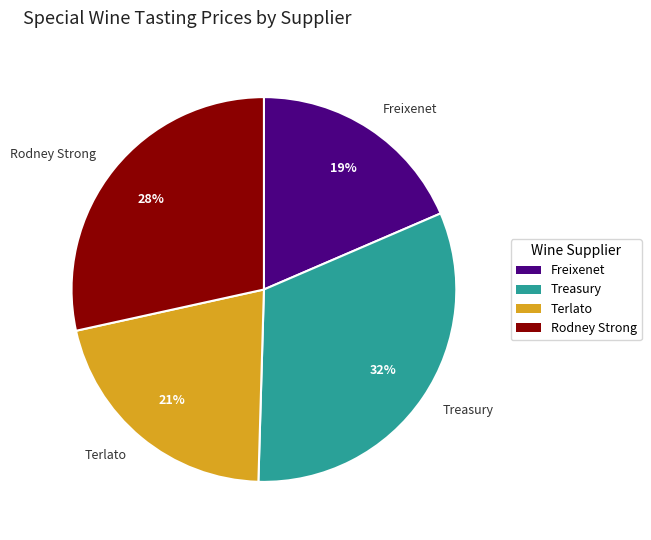

To the nearest percent, what percentage of the pie is Rodney Strong?

28%